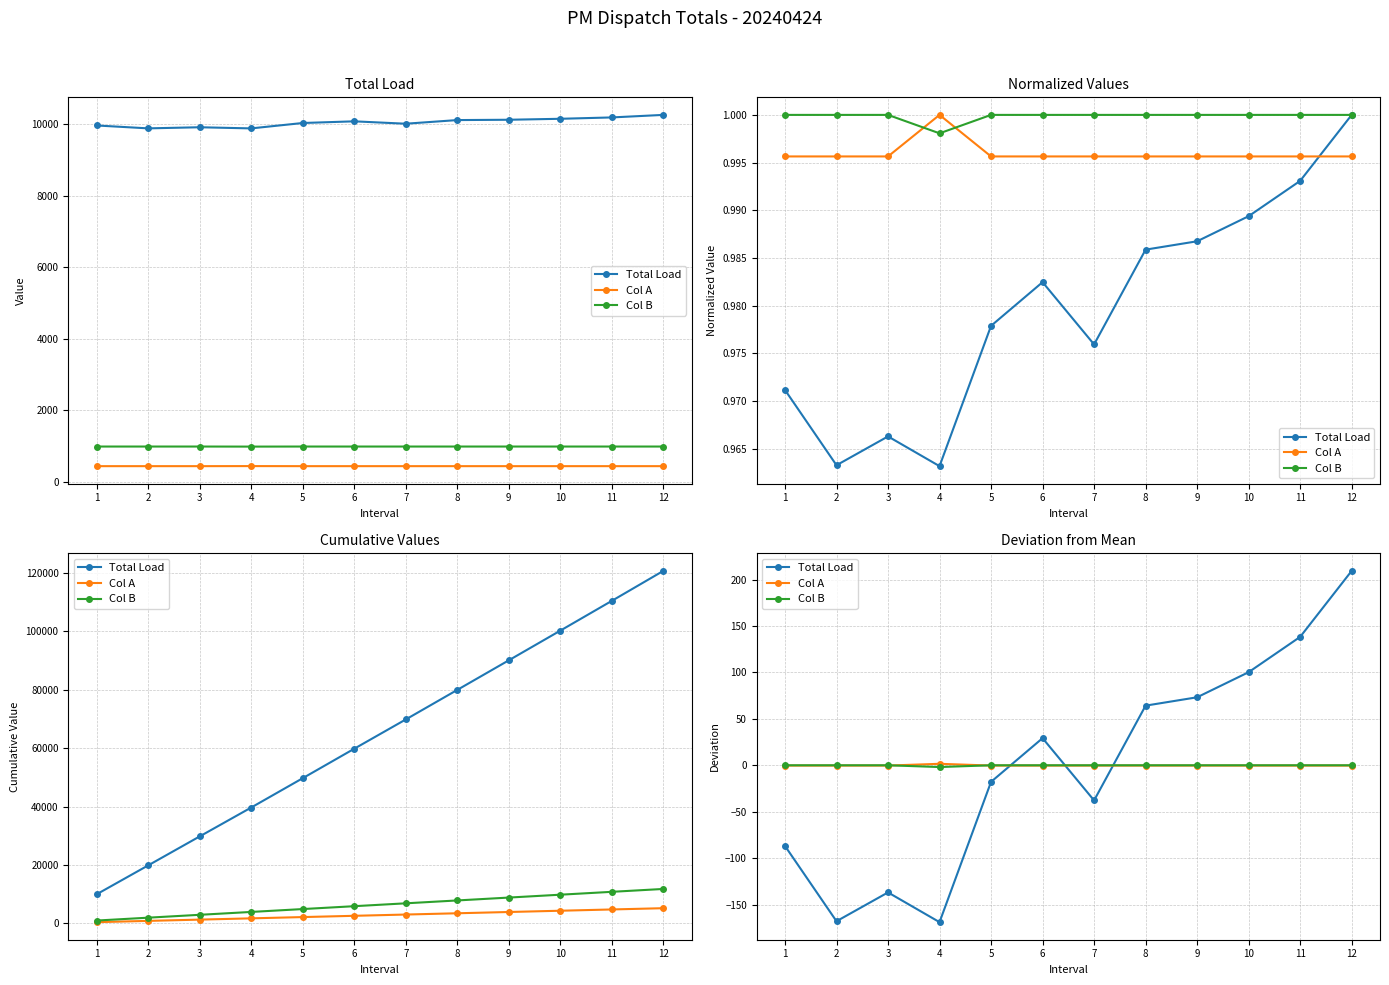

Rank the categories by Col B value from highest to lowest.

1, 2, 3, 5, 6, 7, 8, 9, 10, 11, 12, 4